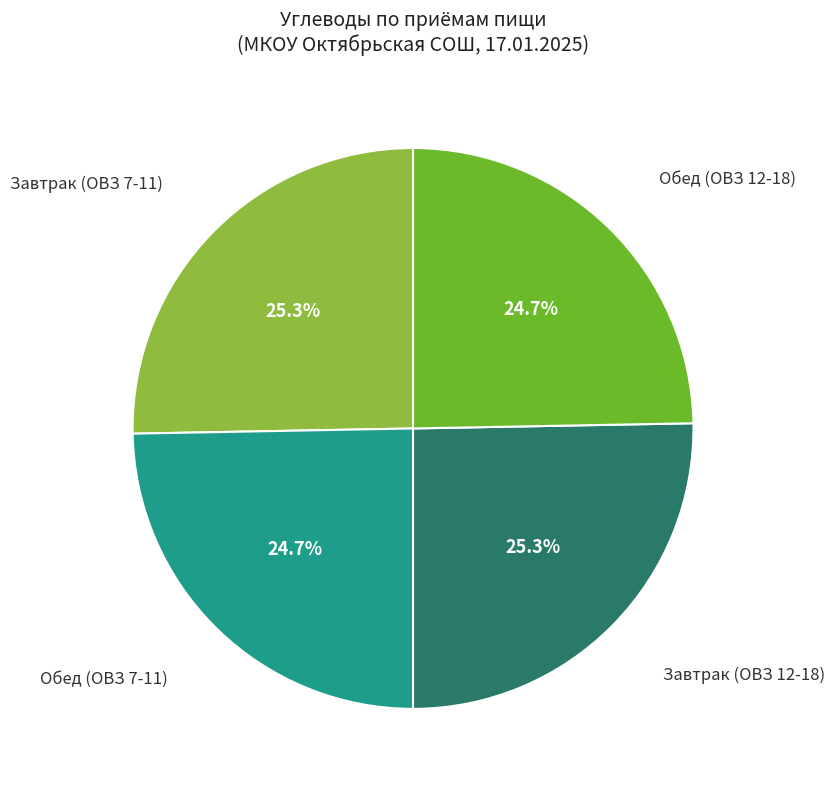

Is there any slice that represents more than half of the pie?

No